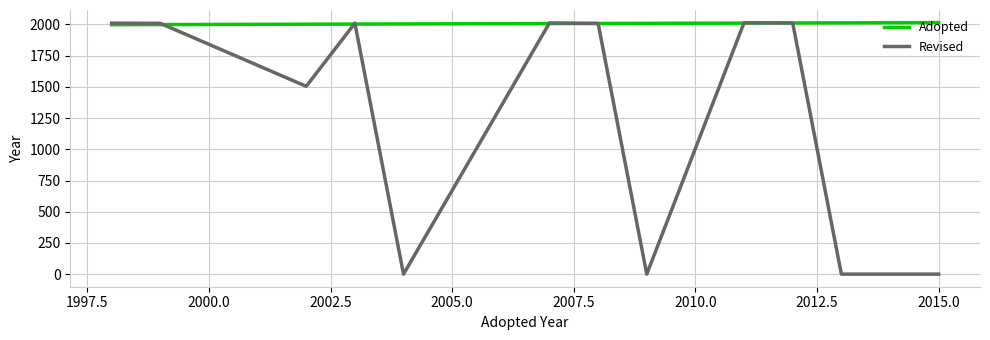

Which series has the largest range (max minus min)?

Revised